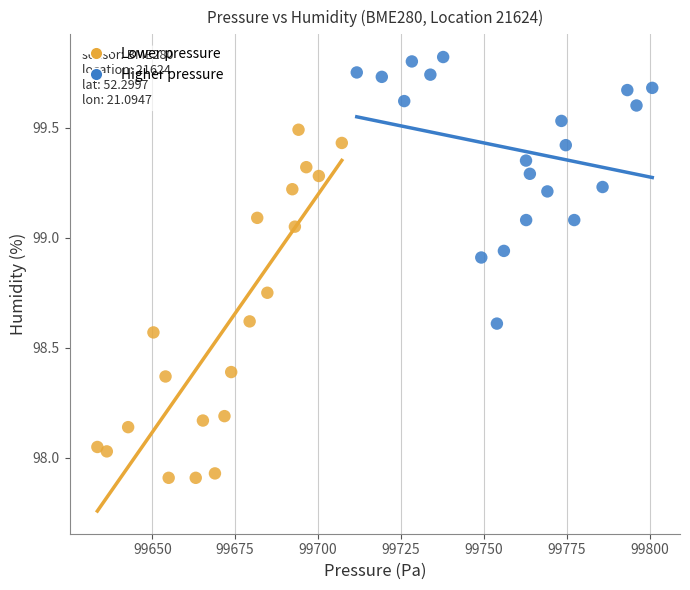

Which series contains the lowest Y value?

Lower pressure